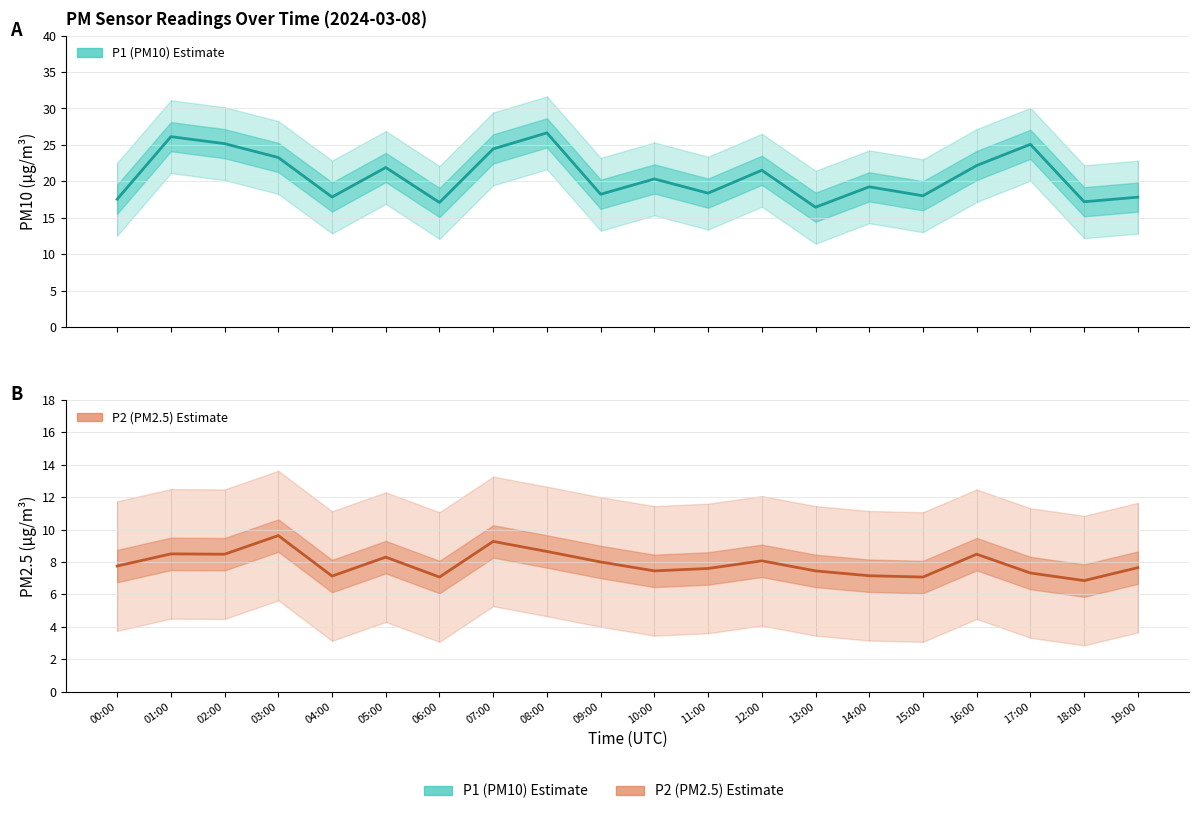

At 16:00, list the series in order from smallest to largest.

P2 (PM2.5) Estimate, P1 (PM10) Estimate